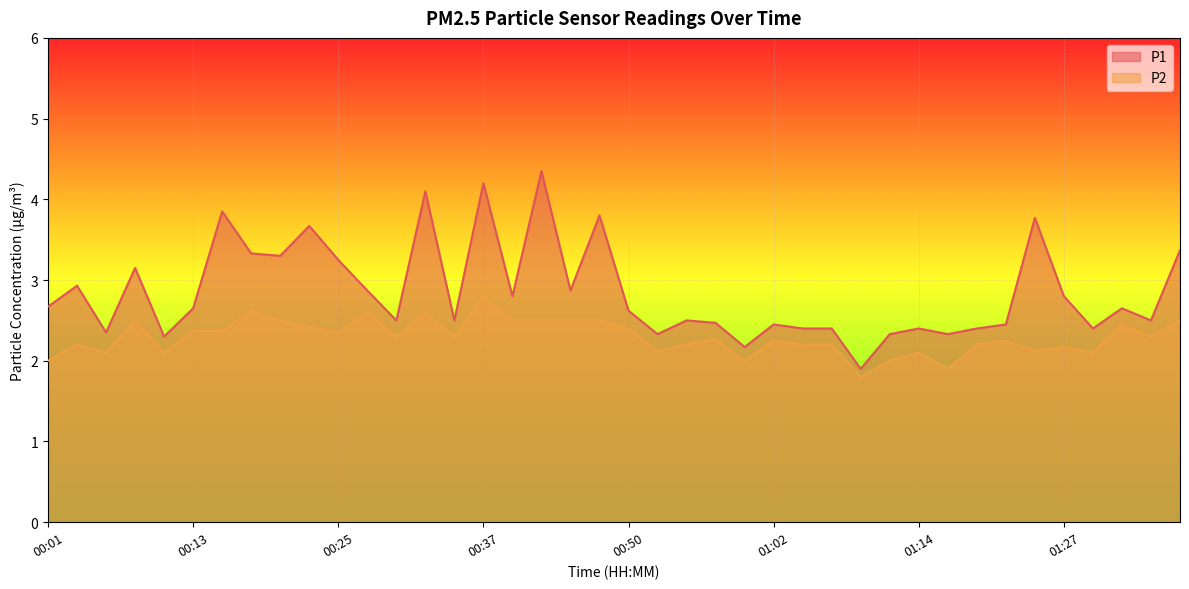

At which category does the chart reach its minimum across all series?

01:09